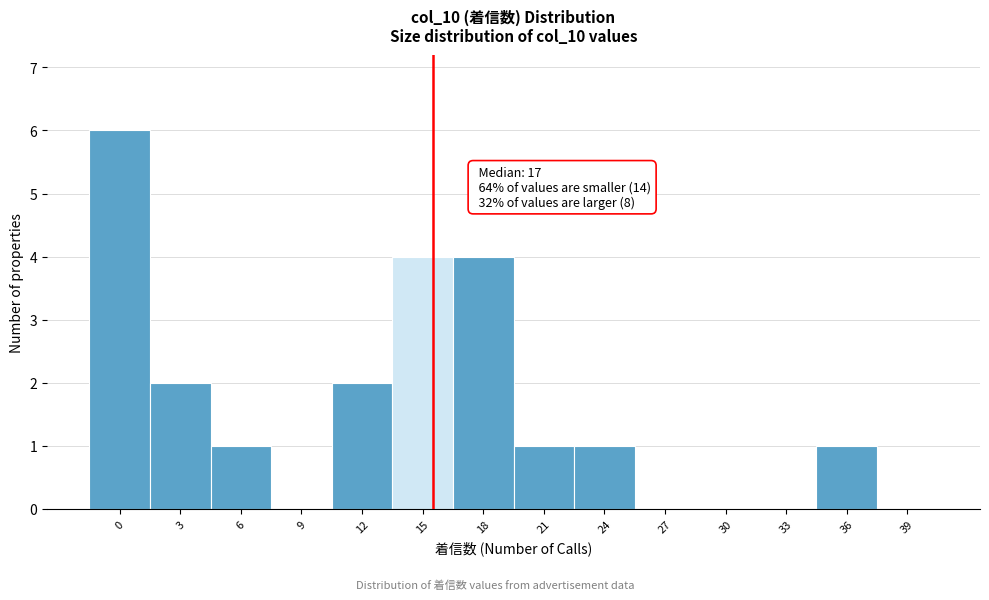

Reading right to left, list all the values displayed in this chart.

39=0	36=1	33=0	30=0	27=0	24=1	21=1	18=4	15=4	12=2	9=0	6=1	3=2	0=6